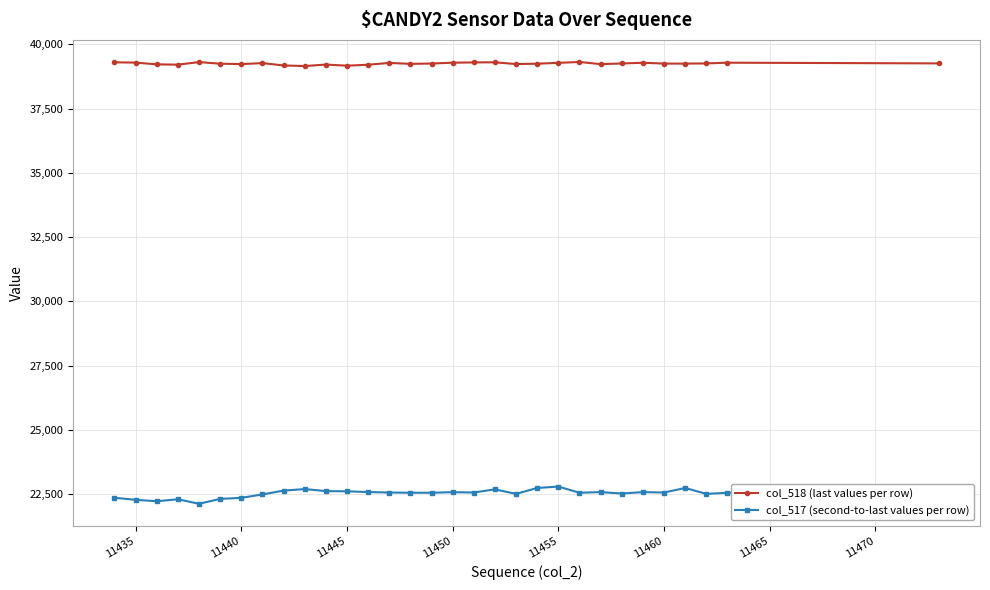

True or false: col_517 (second-to-last values per row) and col_518 (last values per row) intersect in this chart.

False